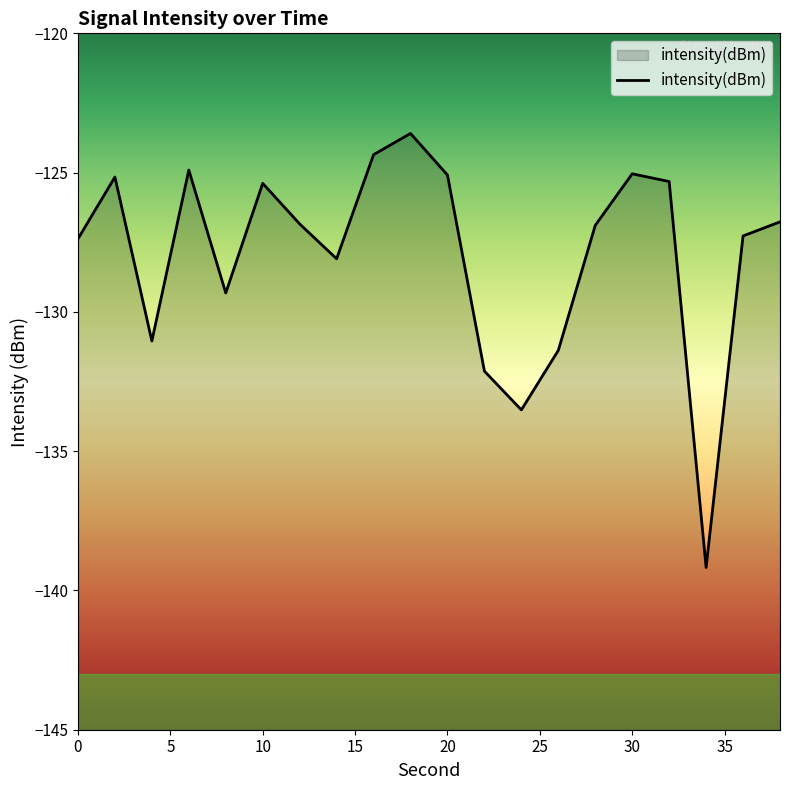

The value at 36 is -127.3. True or false?

True